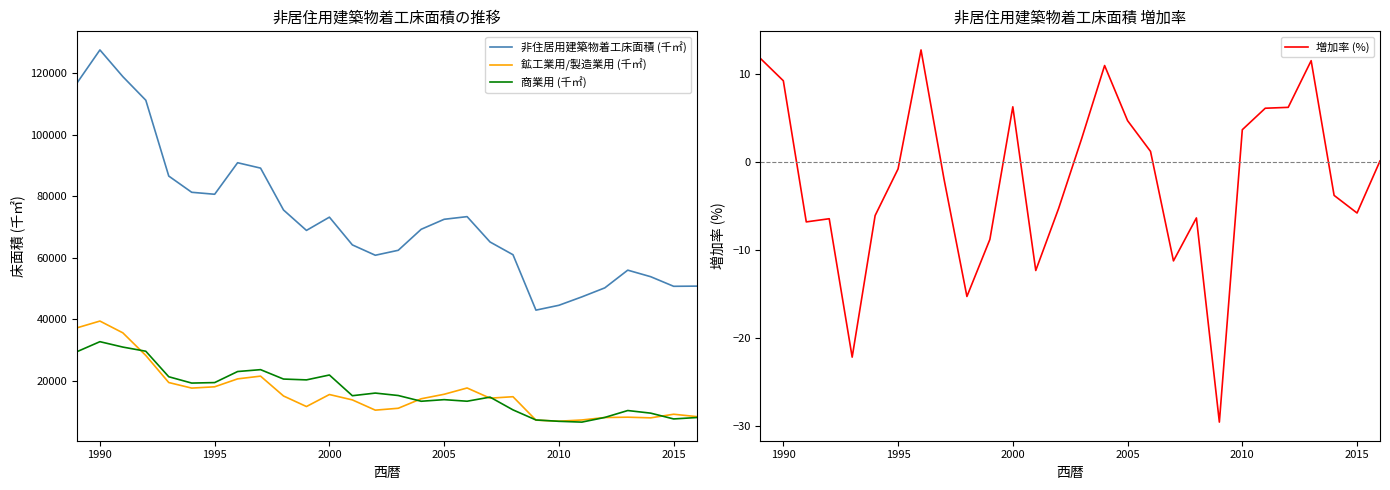

What is the minimum value for 商業用 (千㎡)?

6532